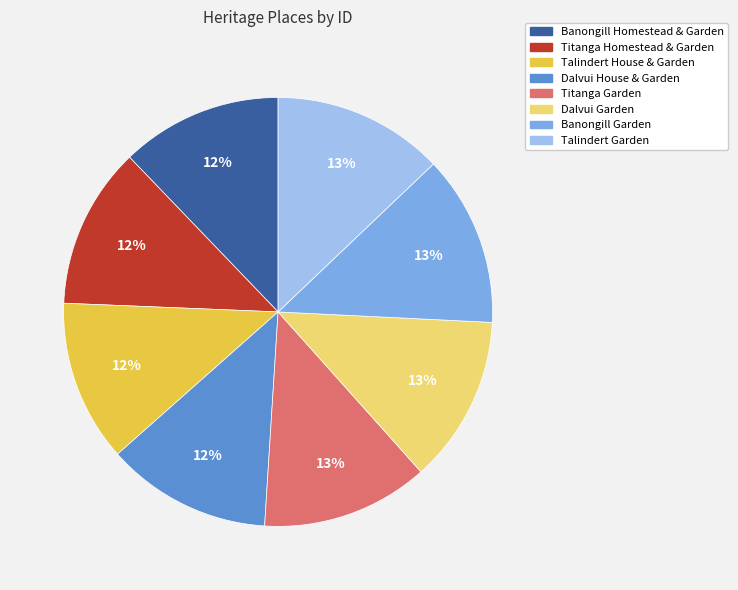

The Dalvui House & Garden slice represents 12% of the pie. True or false?

True